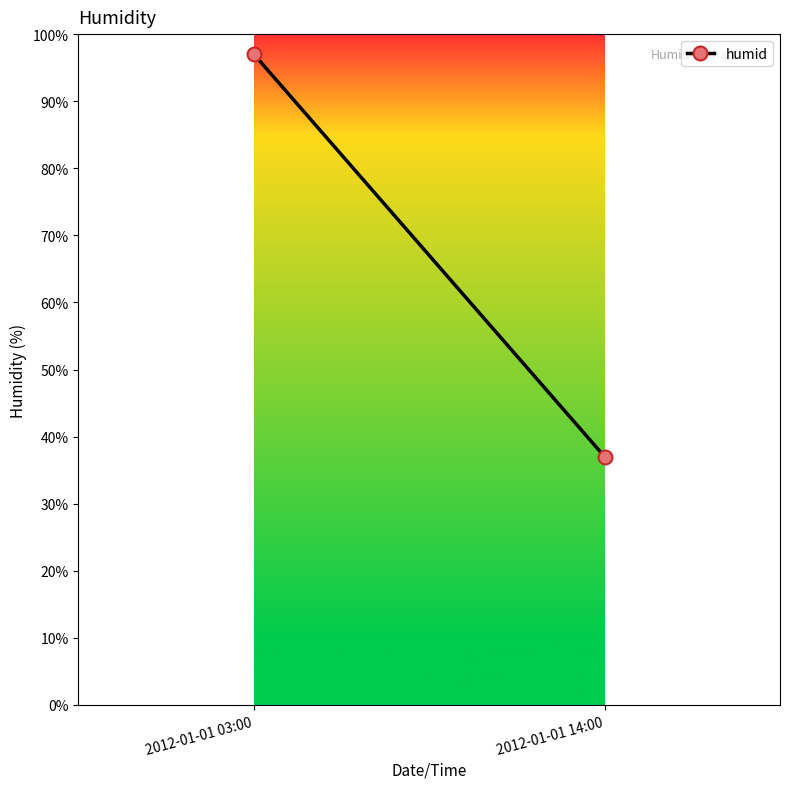

Approximately how many times larger is the value at 2012-01-01 14:00 compared to 2012-01-01 03:00?

0.4